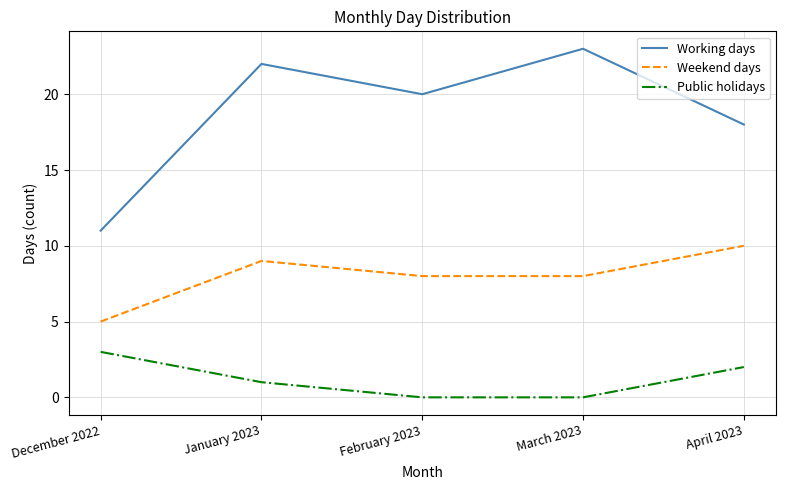

At which label does Working days first exceed 20?

January 2023